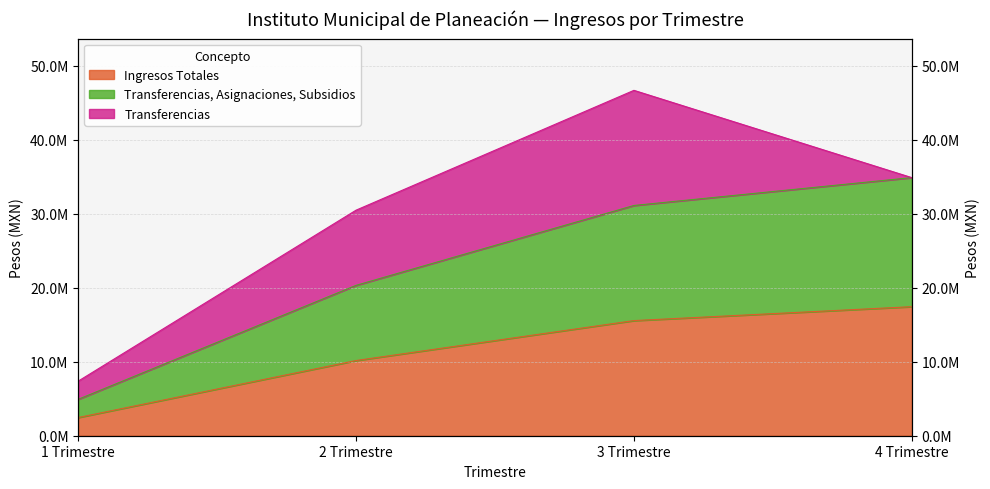

Which series has the widest spread of values?

Ingresos Totales